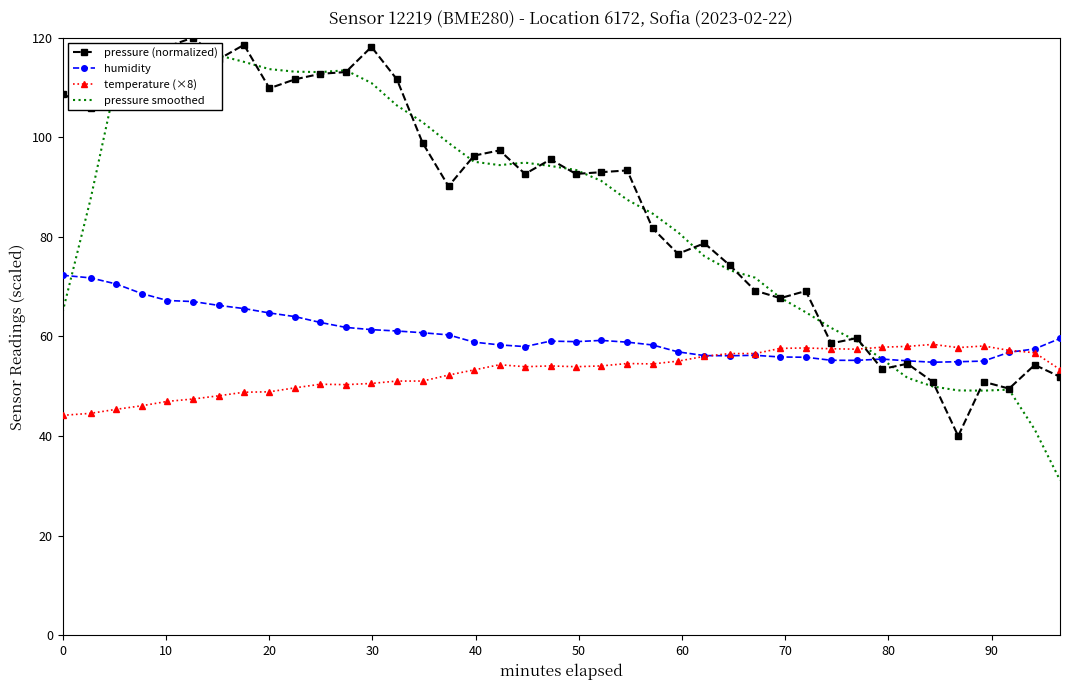

What is the value of the humidity point at the 12th from the left?

61.8